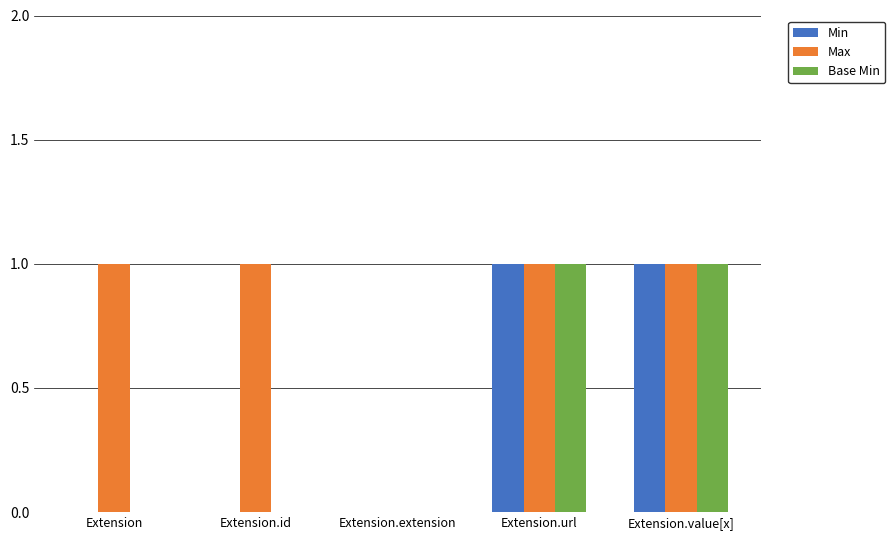

What is the sum of all Max values?

4